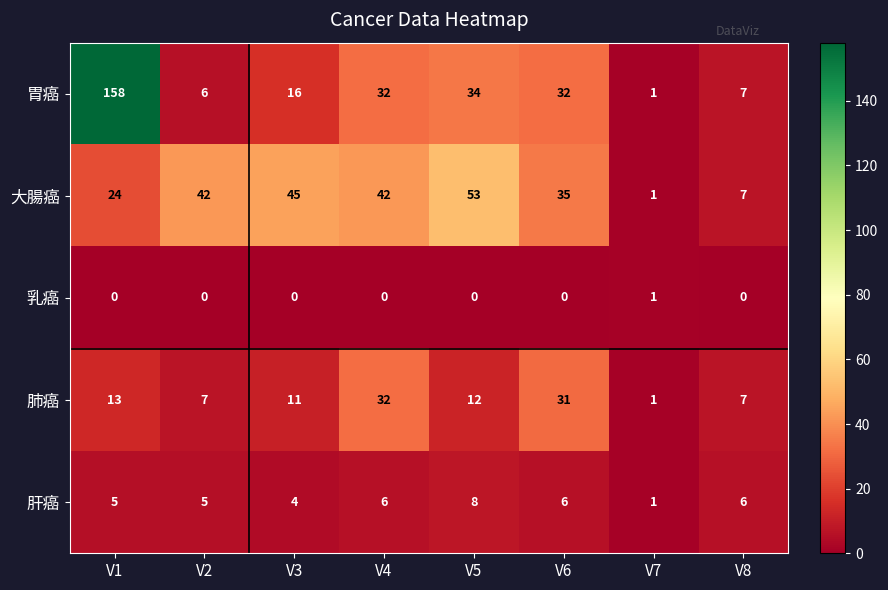

What is the total value across all series at V6?

104